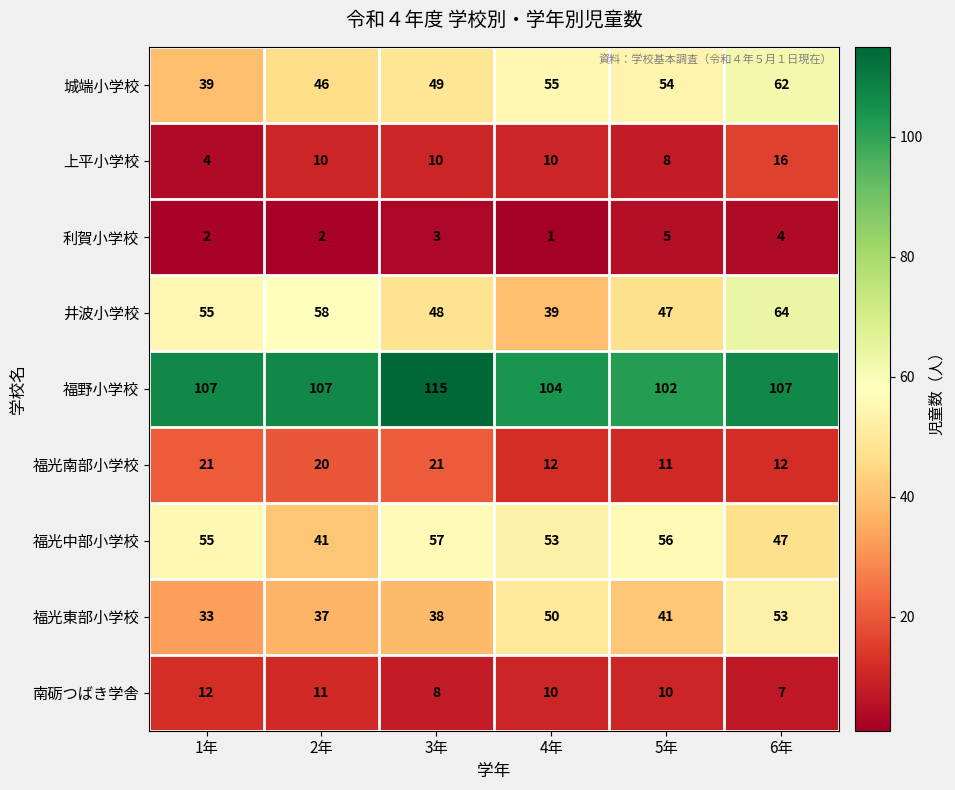

What is the total value across all series at 3年?

349